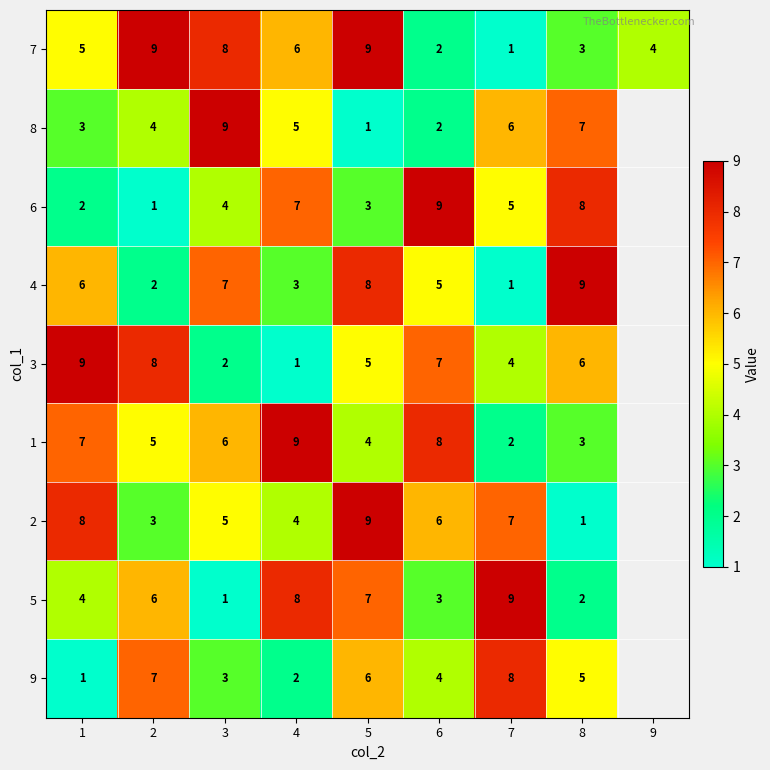

What is the difference between the 8 values at 5 and 8?

6